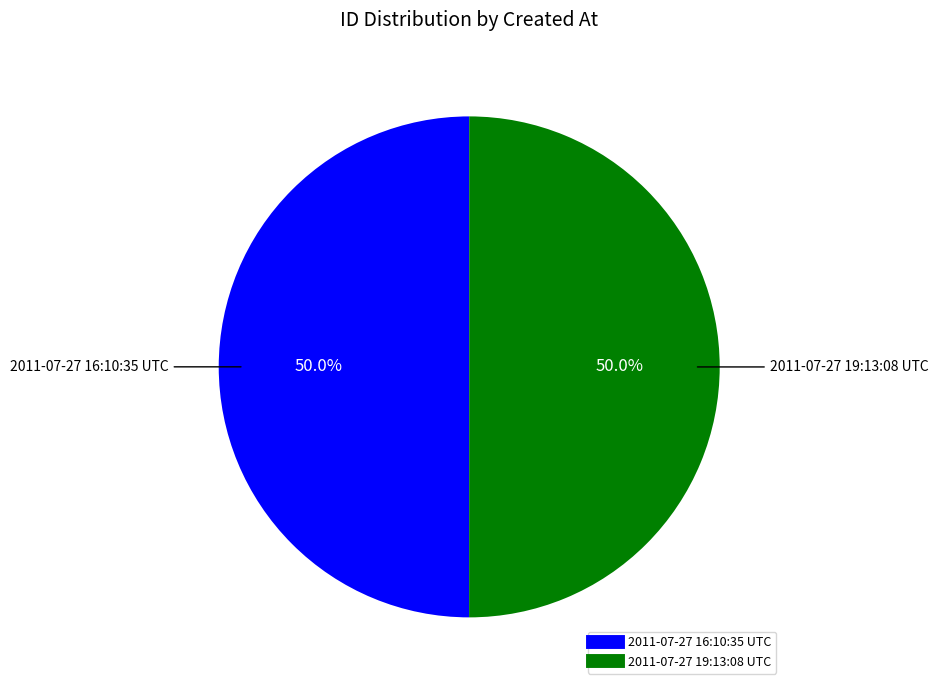

Is it true that 2011-07-27 19:13:08 UTC is 50% of the pie?

True